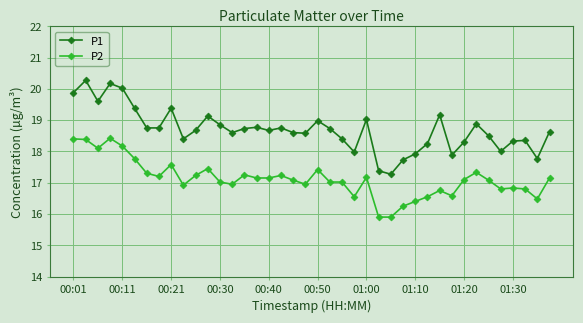

Which series has the largest range (max minus min)?

P1